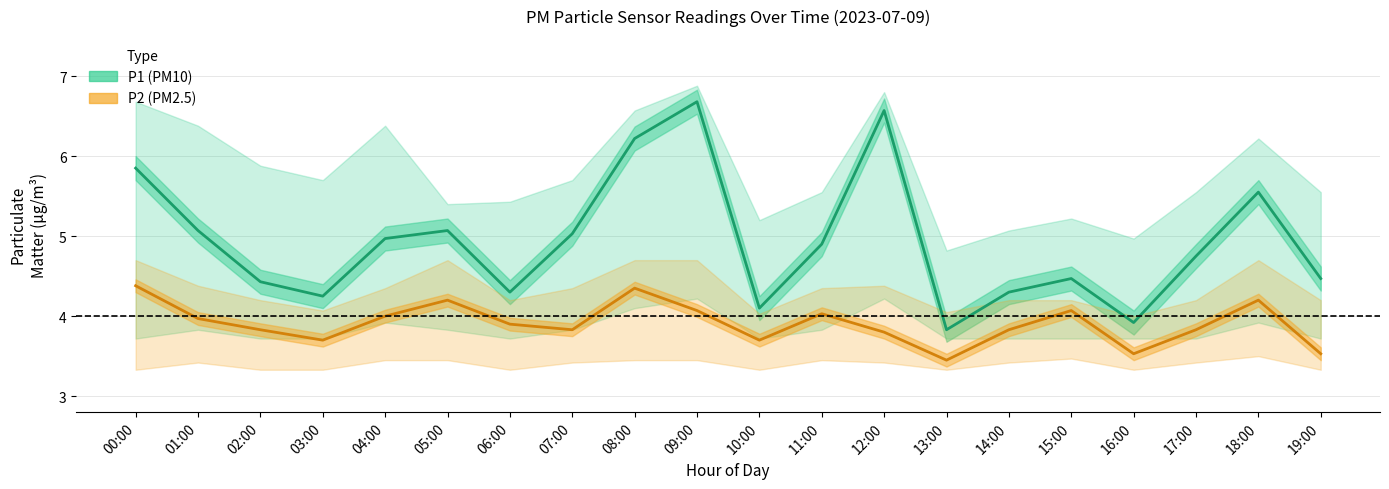

True or false: P1 and P2 cross at least once.

False